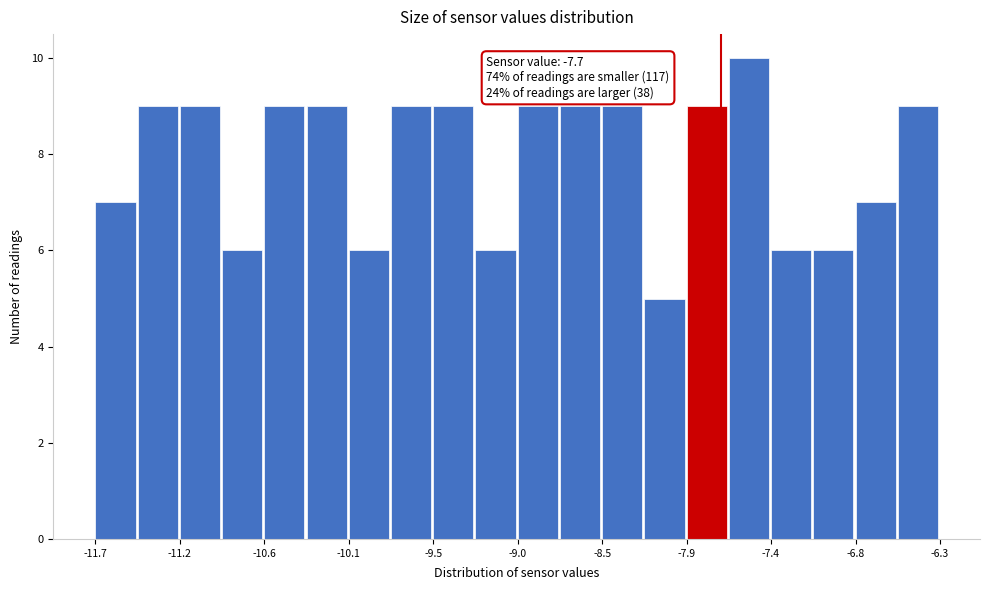

Read against the x-axis, roughly where is the centre of the tallest bar?

-7.5